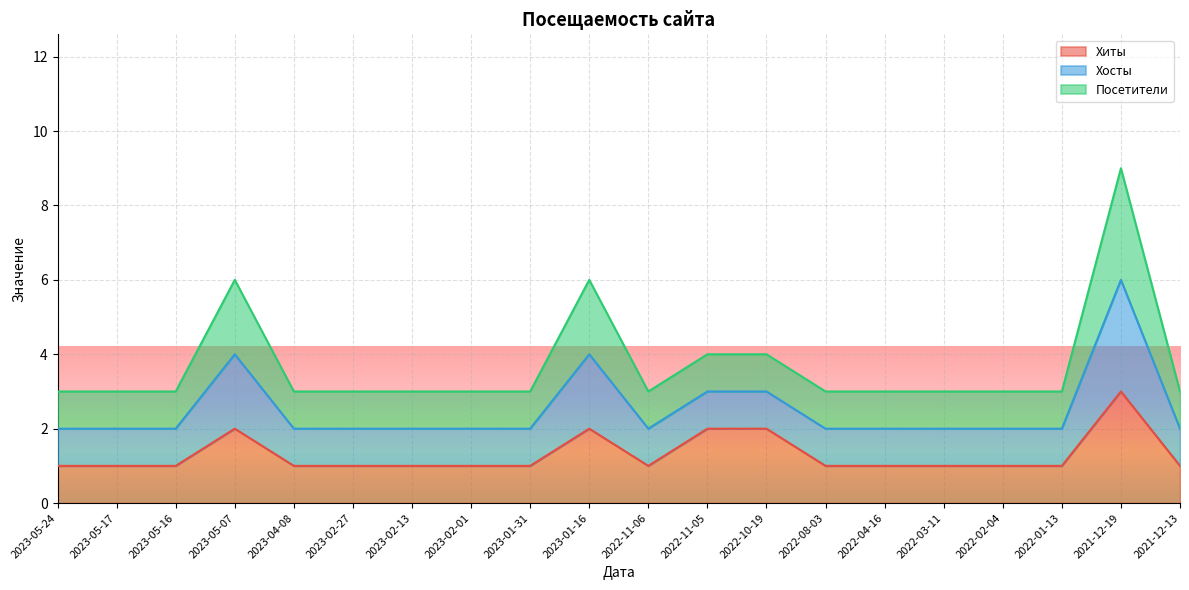

True or false: Хосты and Хиты intersect in this chart.

False